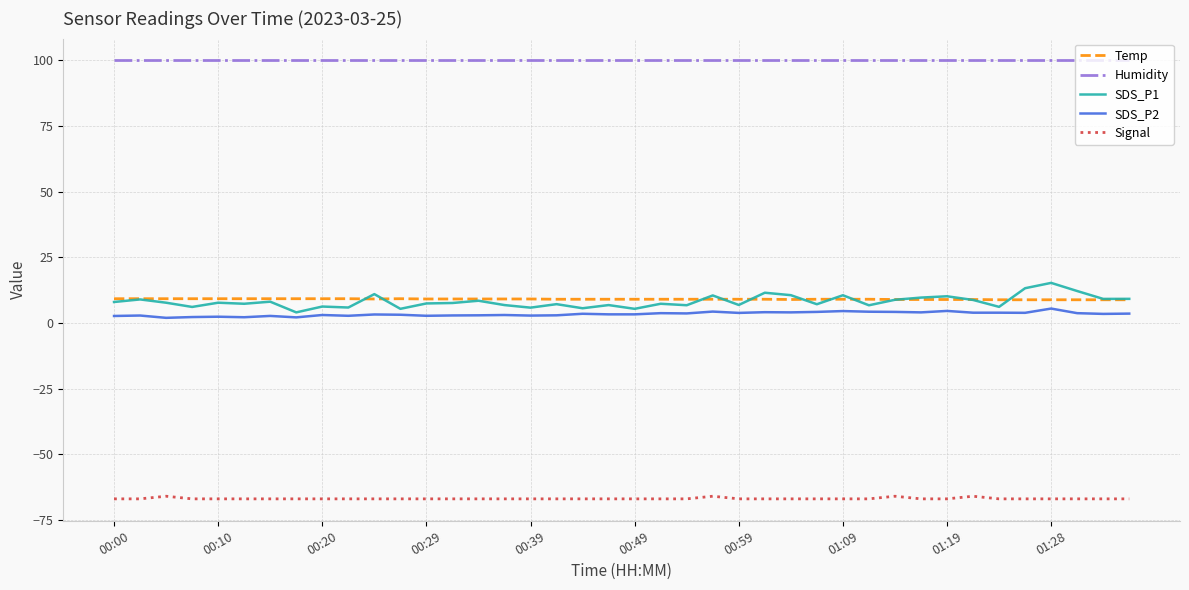

True or false: Signal and SDS_P2 intersect in this chart.

False